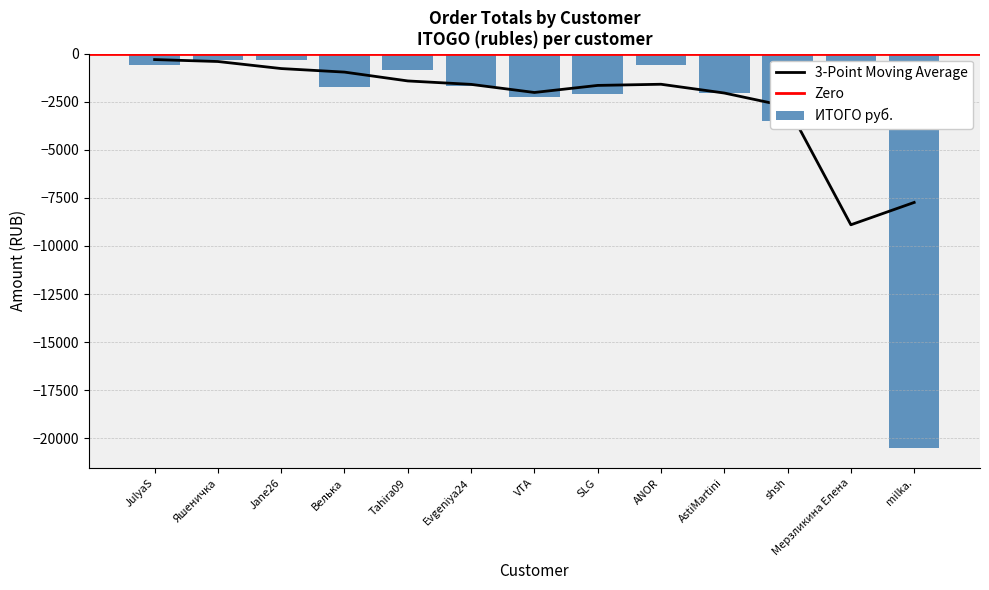

Does the chart contain stacked bars?

No